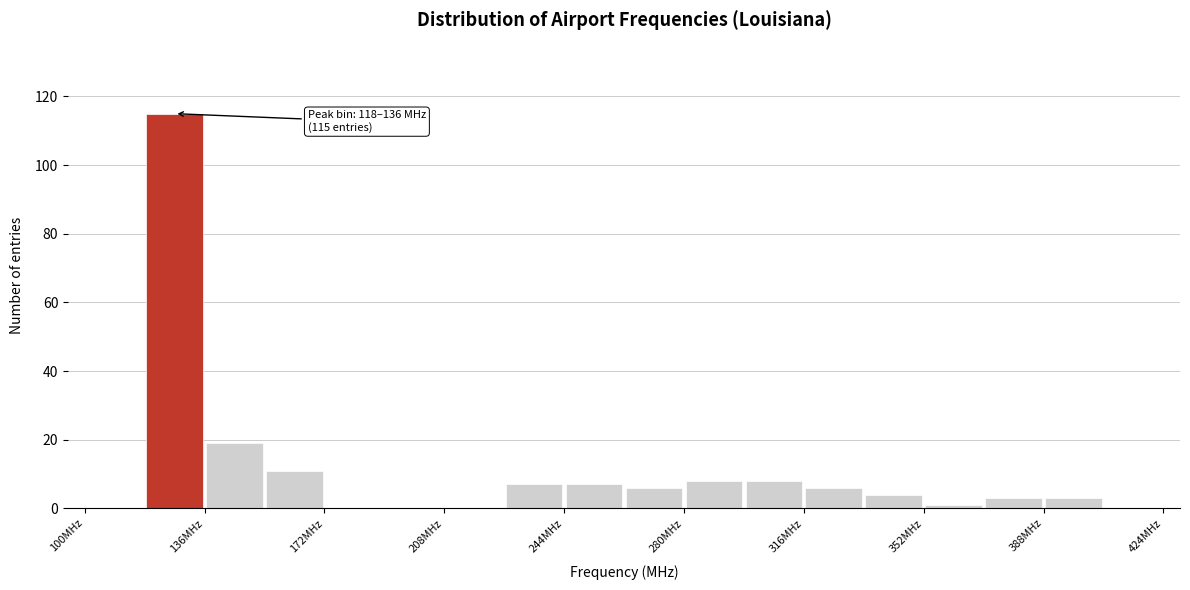

Around what value on the x-axis is the tallest bar? Give the approximate position of its centre, as read against the axis.

125